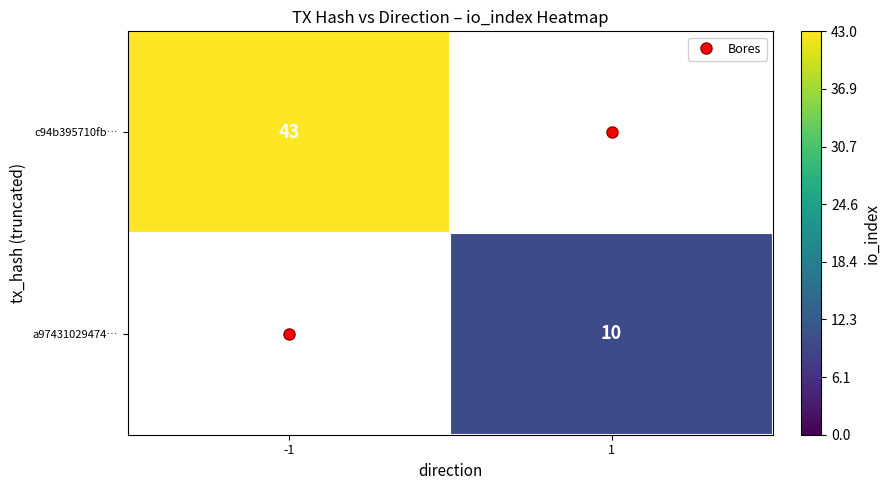

What is the highest value of the c94b395710fb… series?

43.0